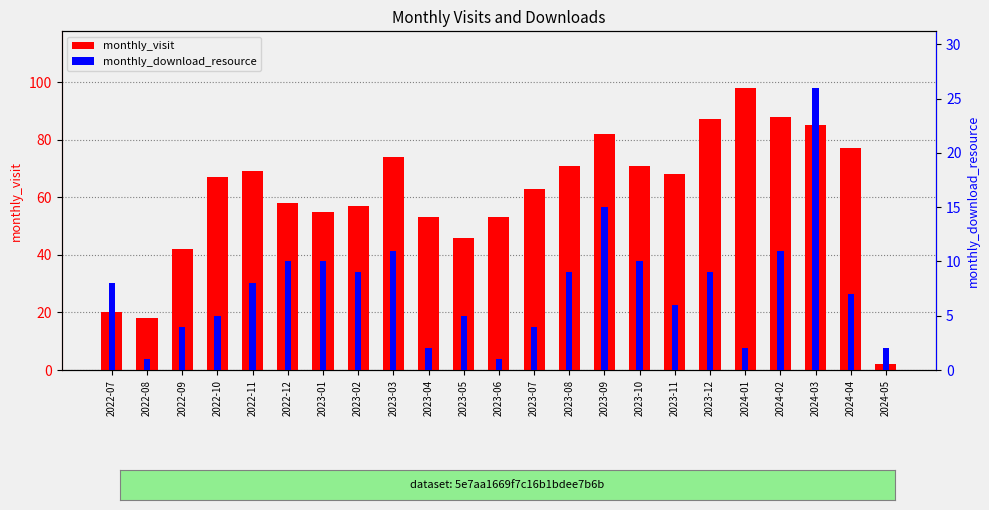

Which category has the highest value in the monthly_download_resource series?

2024-03